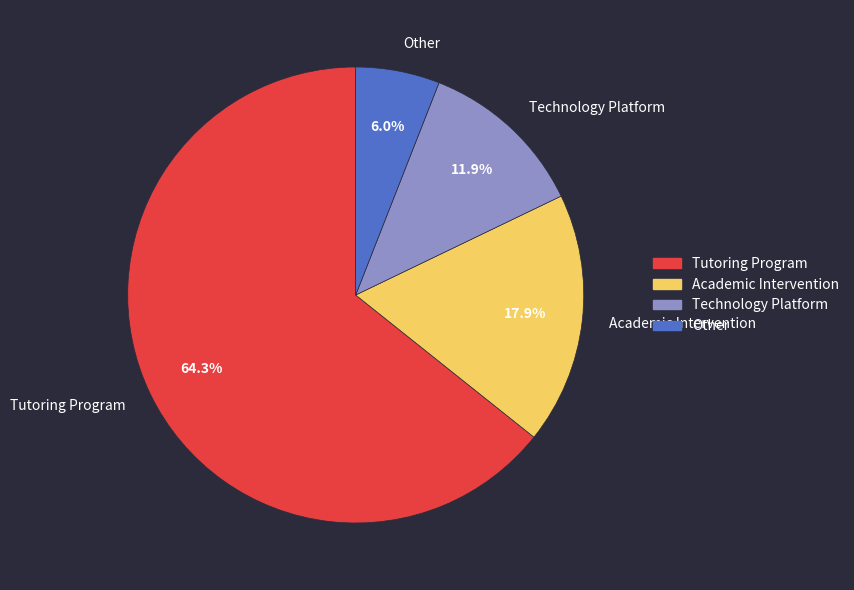

To the nearest percent, what is the combined percentage of Tutoring Program and Academic Intervention?

82%